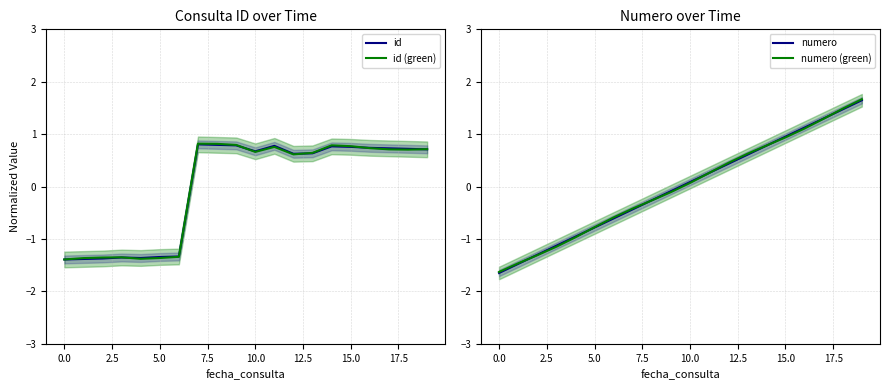

How many lines are shown in the chart?

4